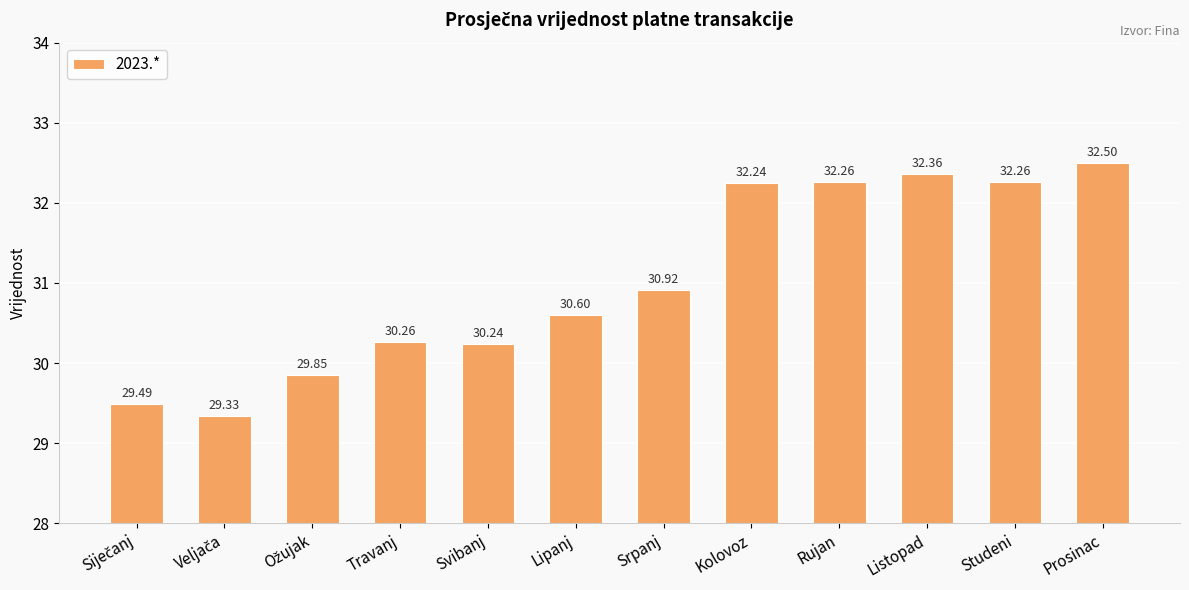

What is the label of the 6th bar from the right?

Srpanj